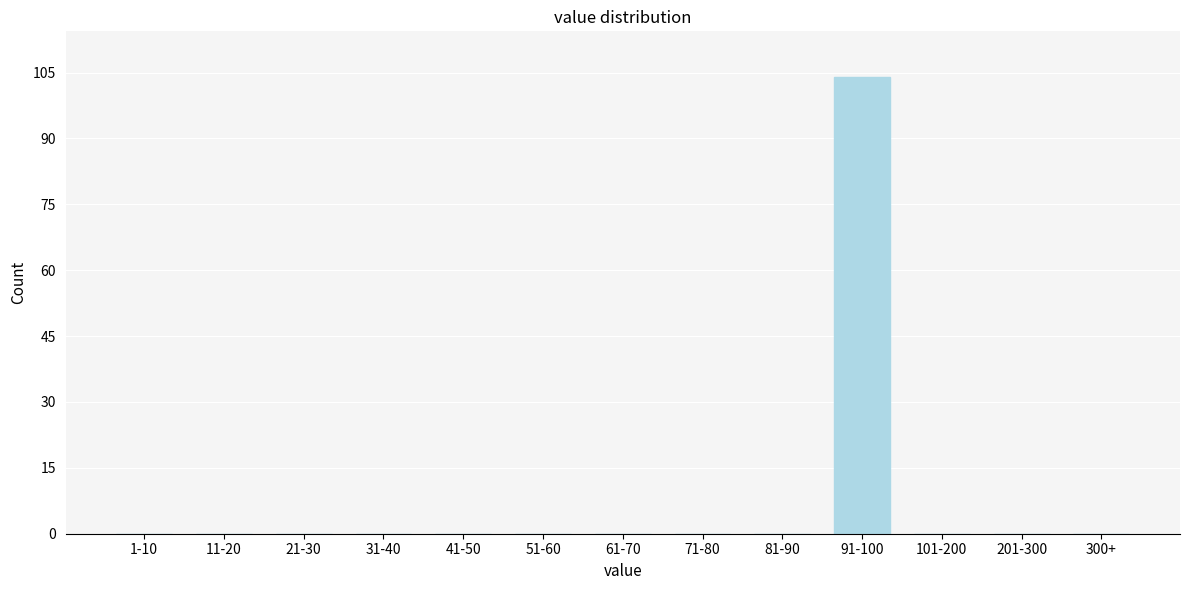

Reading left to right, extract all data points from this chart.

1-10=0	11-20=0	21-30=0	31-40=0	41-50=0	51-60=0	61-70=0	71-80=0	81-90=0	91-100=104	101-200=0	201-300=0	300+=0